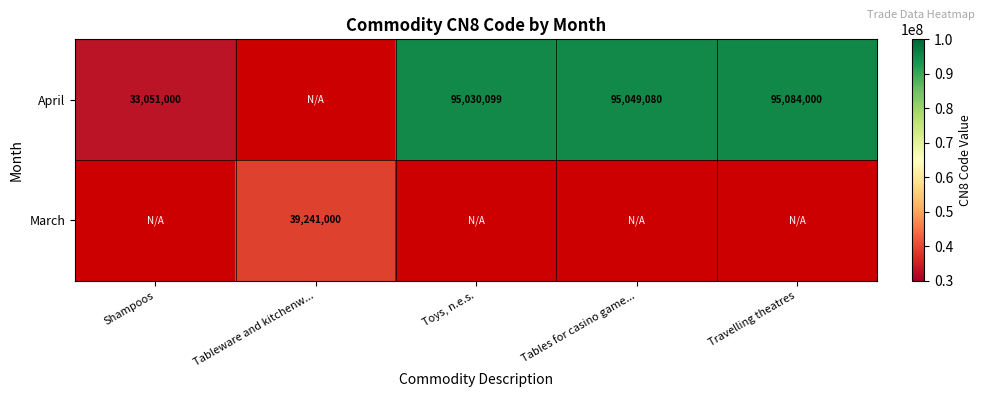

True or false: April has a value of 35176224 at Tables for casino game....

False